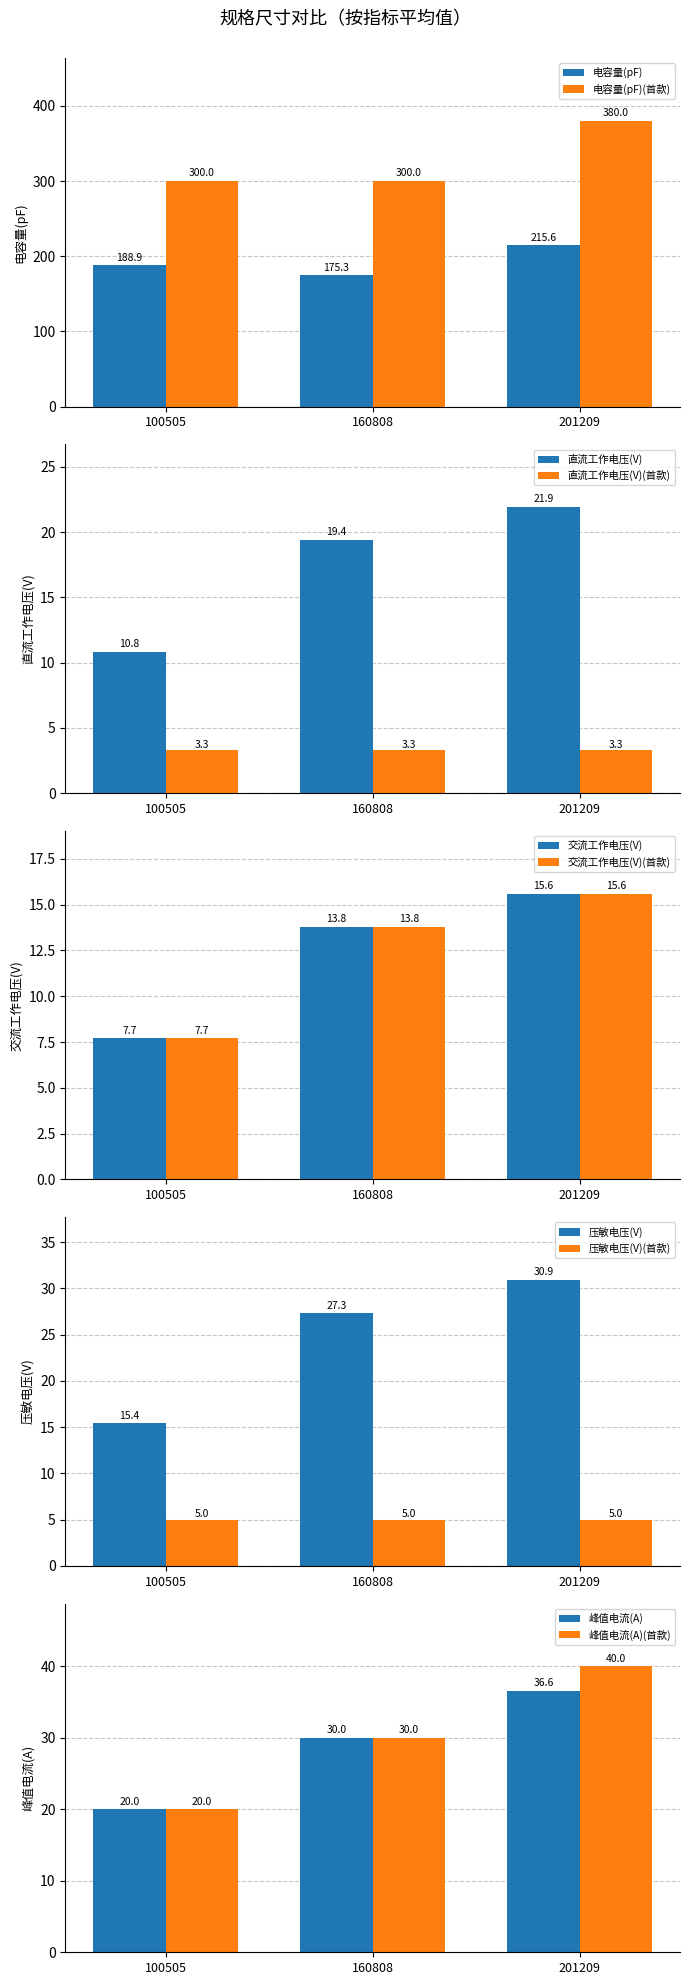

Rank the series at 201209 from lowest to highest value.

交流工作电压（V), 直流工作电压(V), 压敏电压（V), 峰值电流（A), 电容量 （pF）